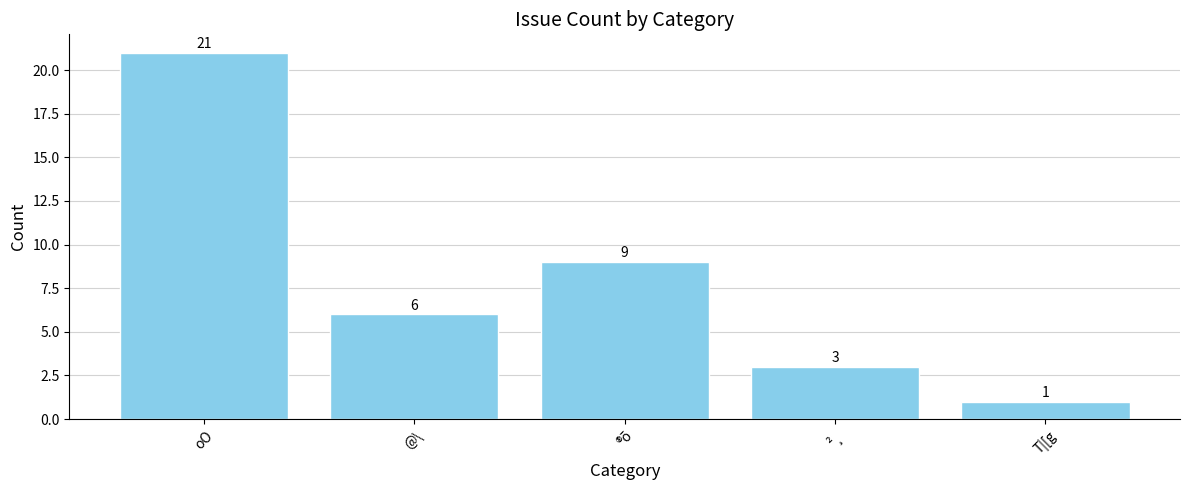

Are the bars horizontal?

No